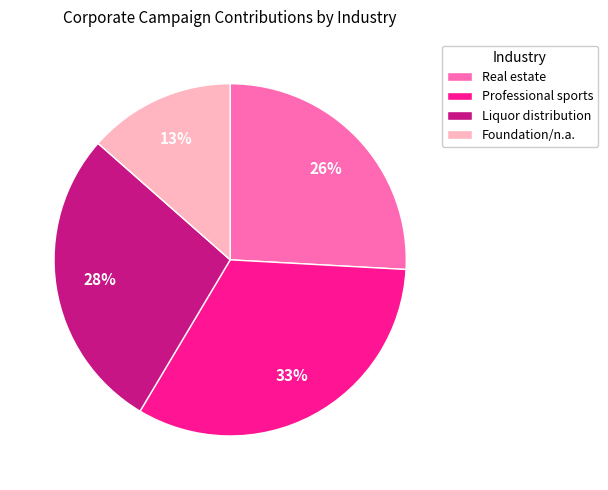

Between Professional sports and Foundation/n.a., which is larger?

Professional sports